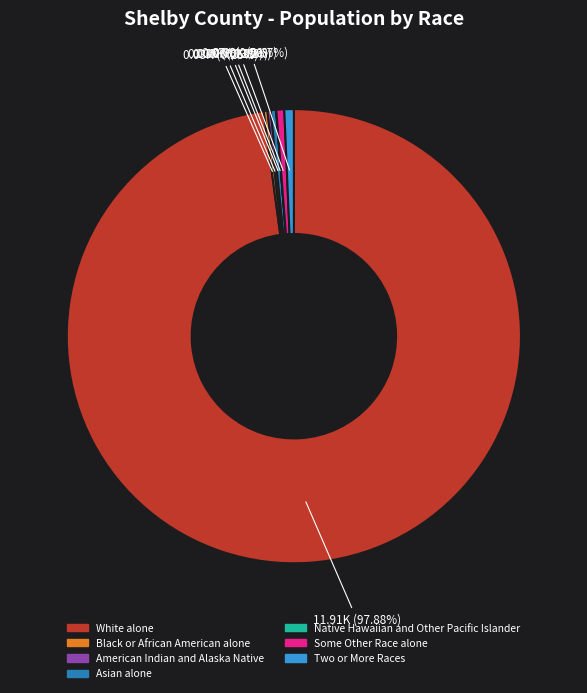

What is the largest slice in the pie chart?

White alone